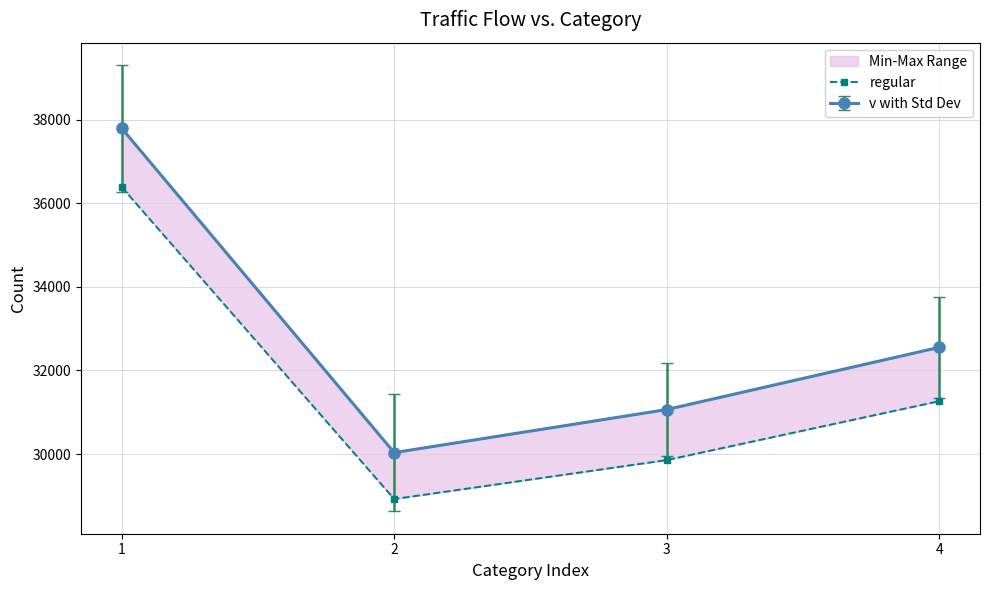

Between 3 and 4, which is larger?

4